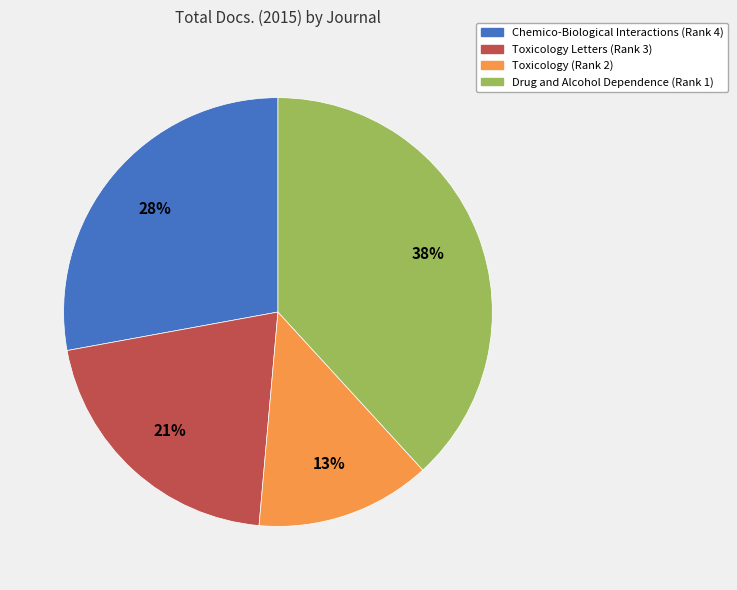

To the nearest percent, what portion does Toxicology Letters (Rank 3) represent?

21%